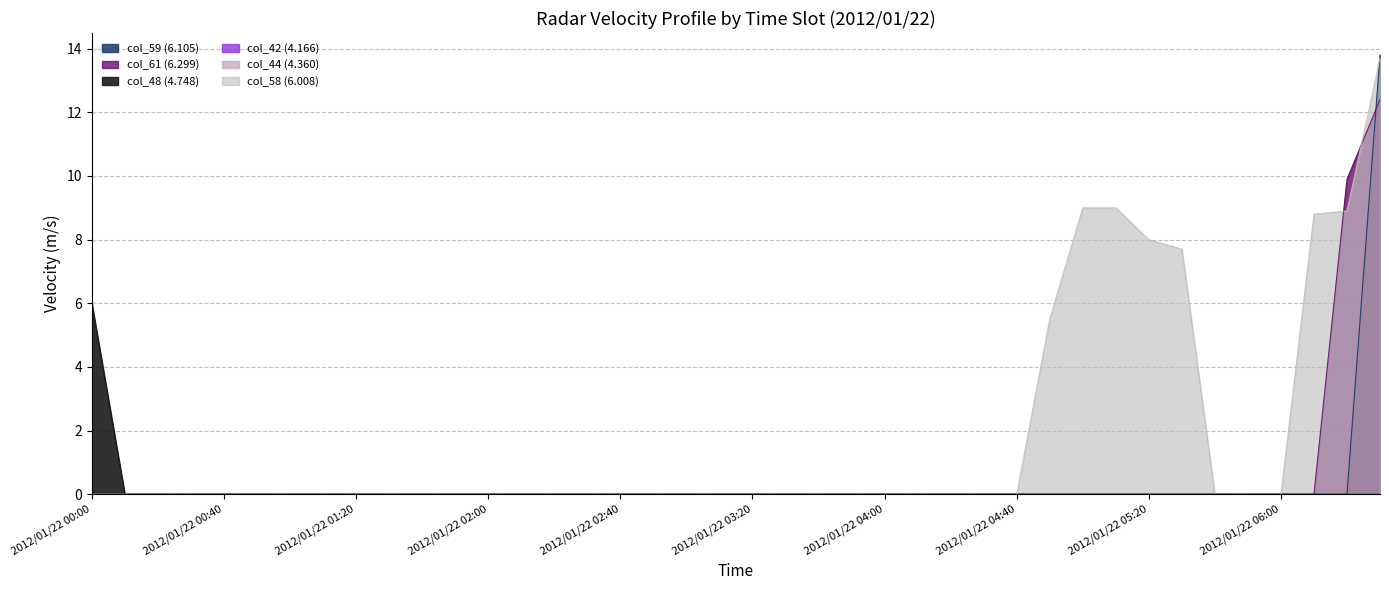

True or false: col_59 (6.105) and col_48 (4.748) intersect in this chart.

False